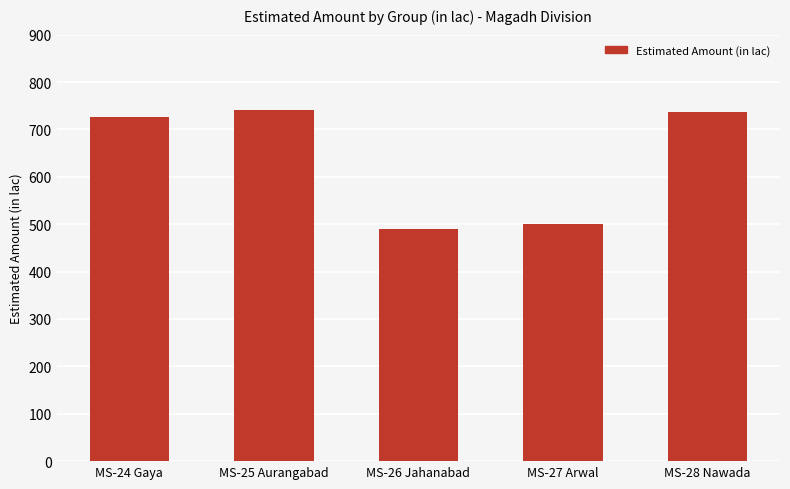

Are the bars horizontal?

No